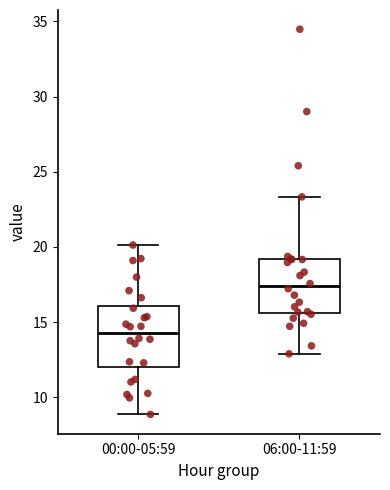

Which box has the lowest median line?

00:00-05:59